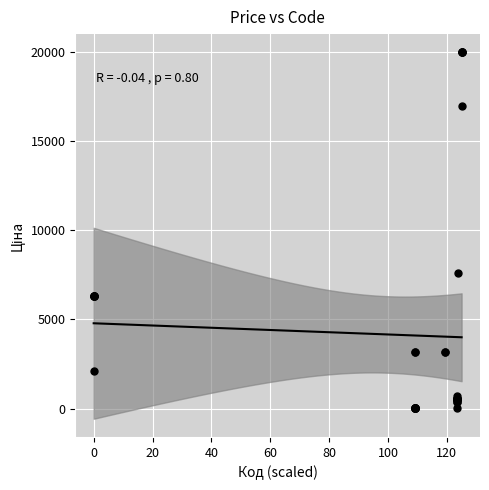

What Y value in the scatter plot is closest to 9990?

7596.5